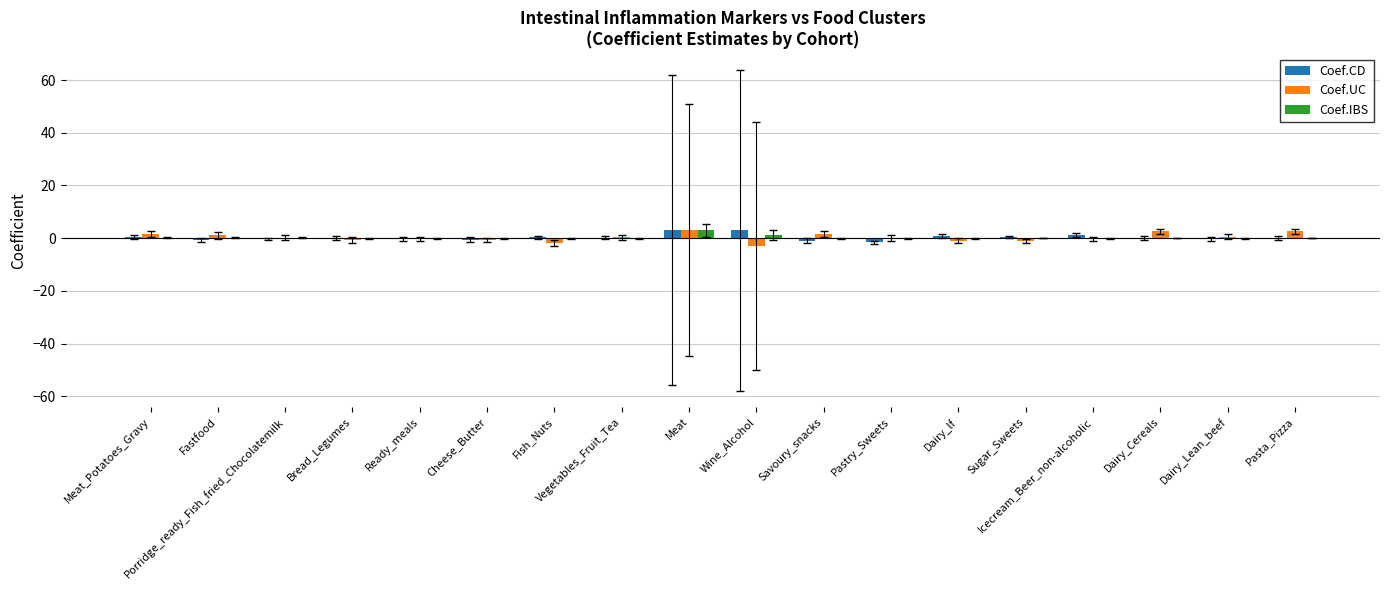

Is it true that Coef.CD equals -0.0 at Bread_Legumes?

True